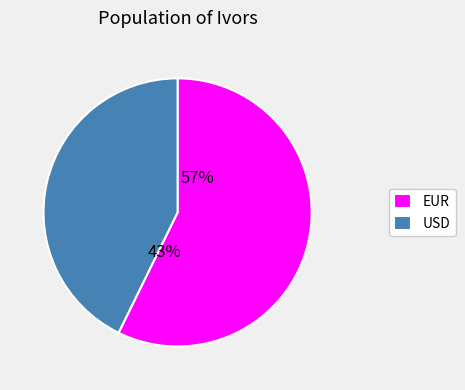

Is 2 the majority of the pie?

No